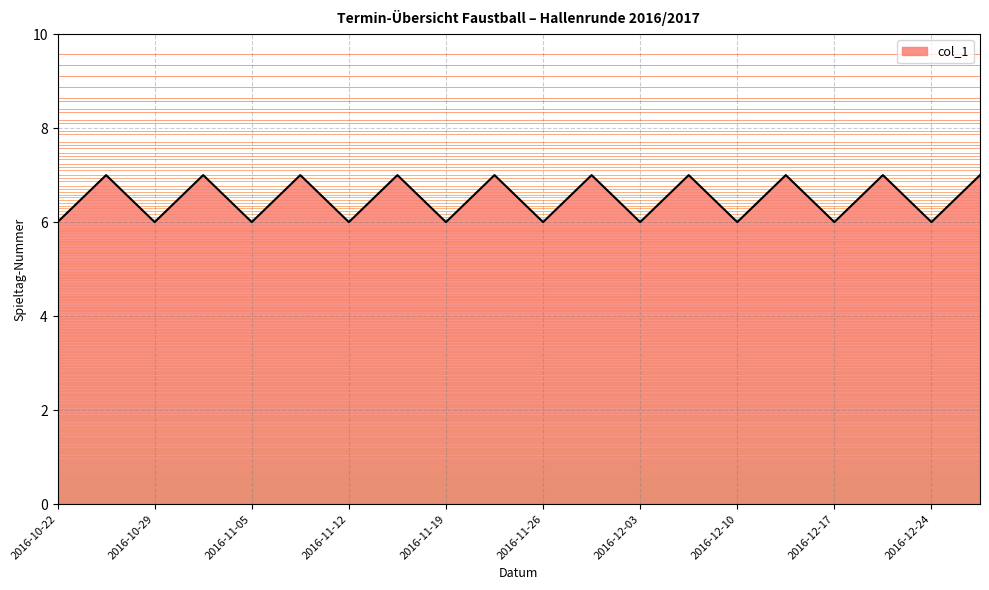

How many interior local valleys (lower than both neighbors) does the data have?

9